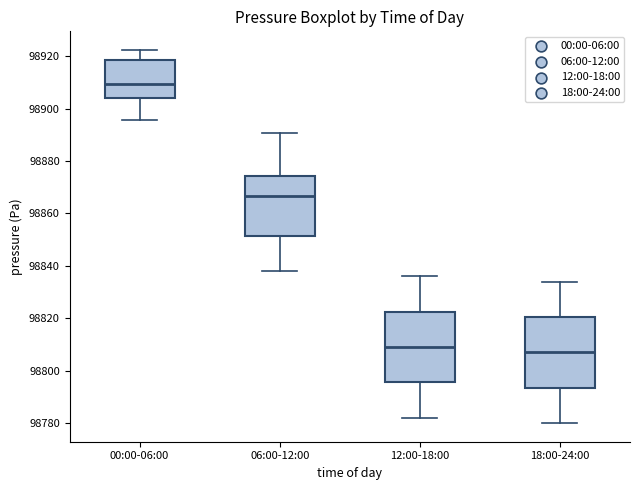

Reading left to right, read every box against the y-axis: the position of its median line, the range the box covers, and the ends of its whiskers. The values are not printed on the chart, so give them approximately, as read against the axis.

00:00-06:00: median 98910, box 98904 to 98918, whiskers 98896 to 98922
06:00-12:00: median 98866, box 98852 to 98874, whiskers 98838 to 98890
12:00-18:00: median 98810, box 98796 to 98822, whiskers 98782 to 98836
18:00-24:00: median 98808, box 98794 to 98820, whiskers 98780 to 98834